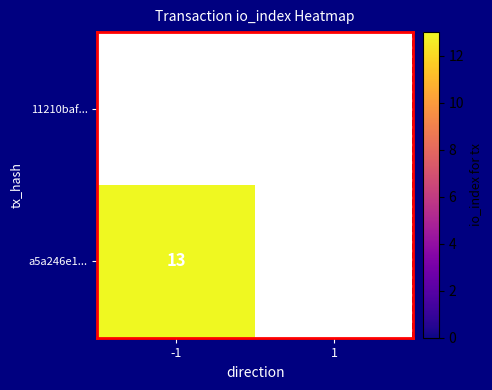

Is the value of a5a246e1... at 1 greater than the value of 11210baf... at -1?

No